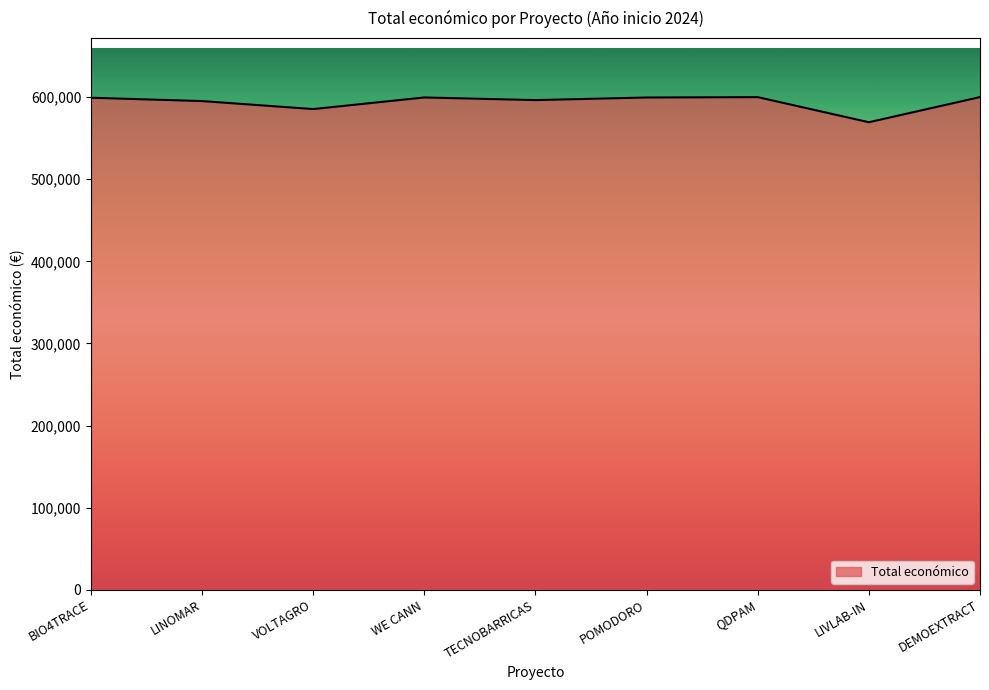

What is the approximate value at LIVLAB-IN, to the nearest 50?

569400